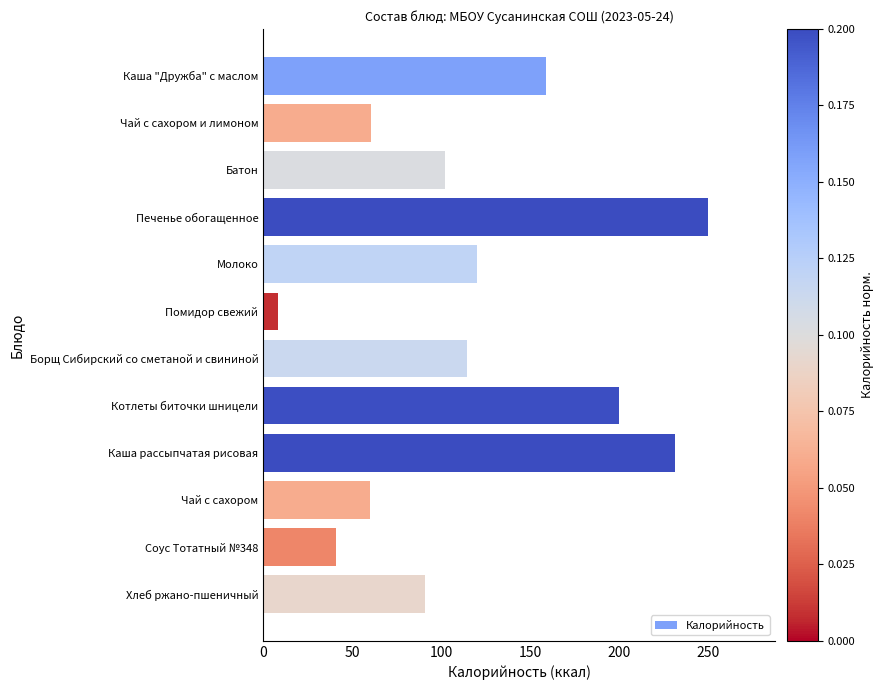

The chart shows a value of 120.0 at Молоко. True or false?

True